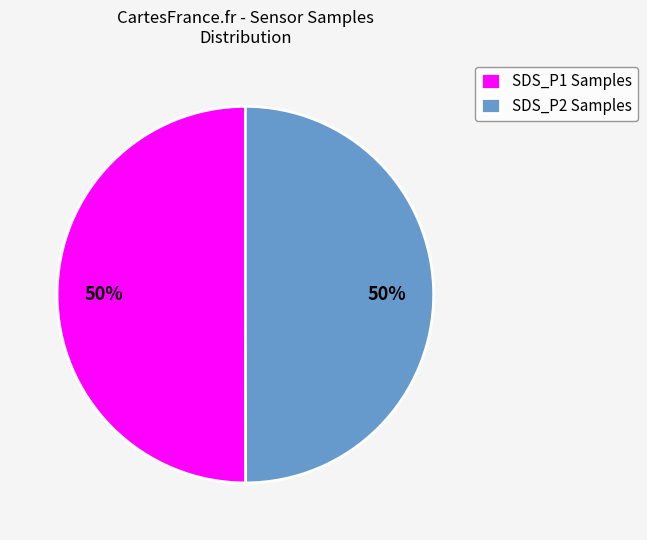

What is the ratio of the value at SDS_P1 Samples to the value at SDS_P2 Samples?

1.0